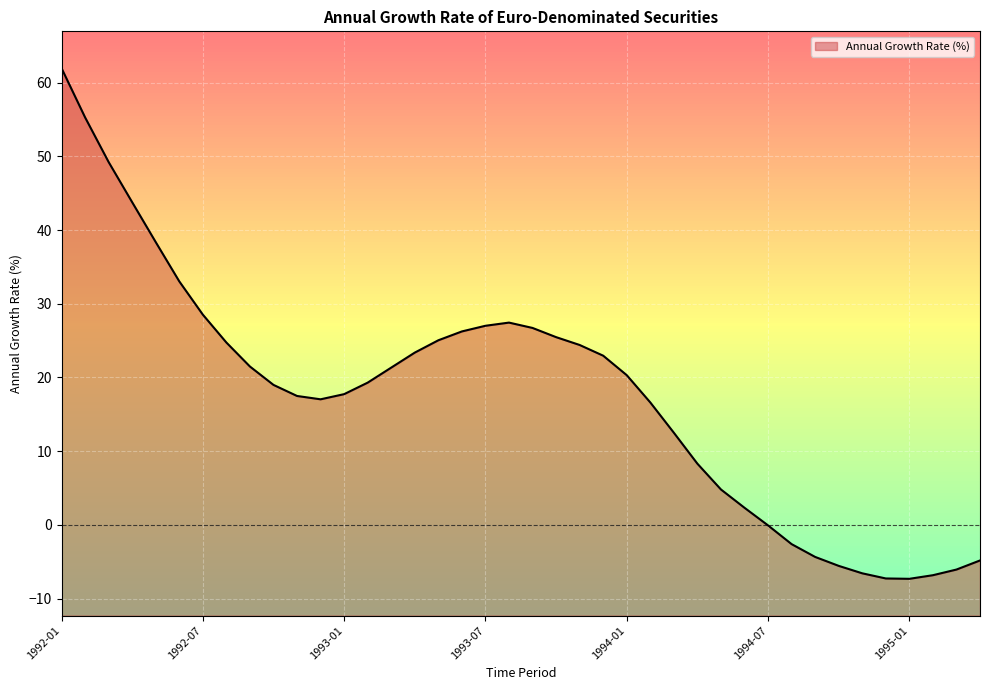

The value at 1992-03 is 34.2. True or false?

False